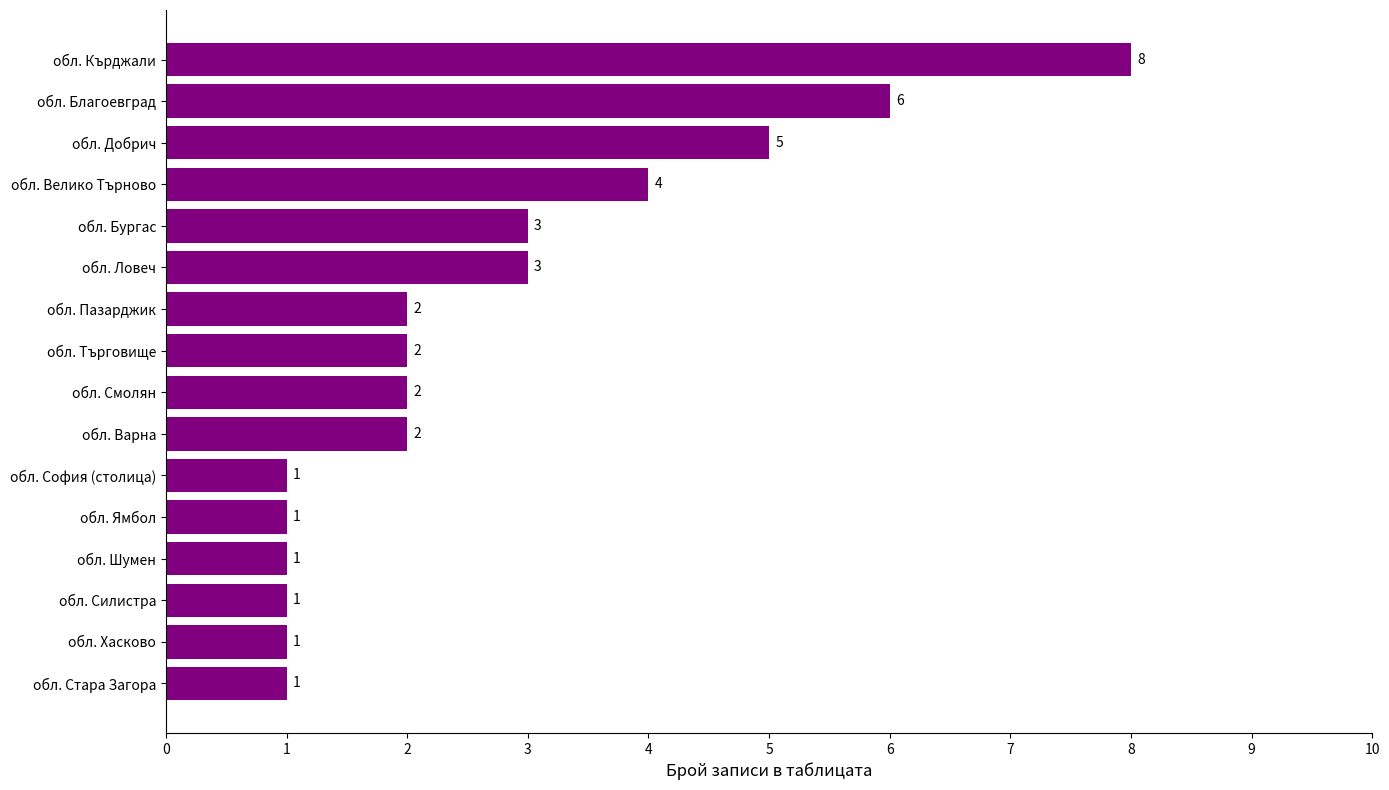

Approximately how many times larger is the value at обл. Търговище compared to обл. Силистра?

2.0